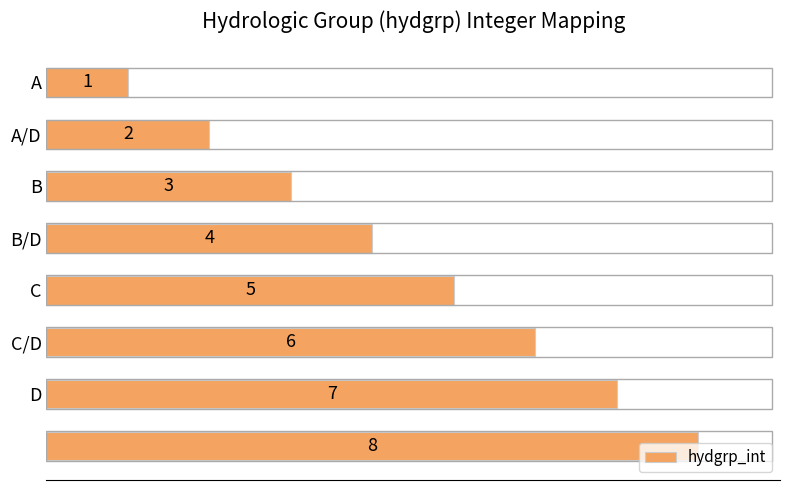

What is the difference between the maximum and second lowest values?

6